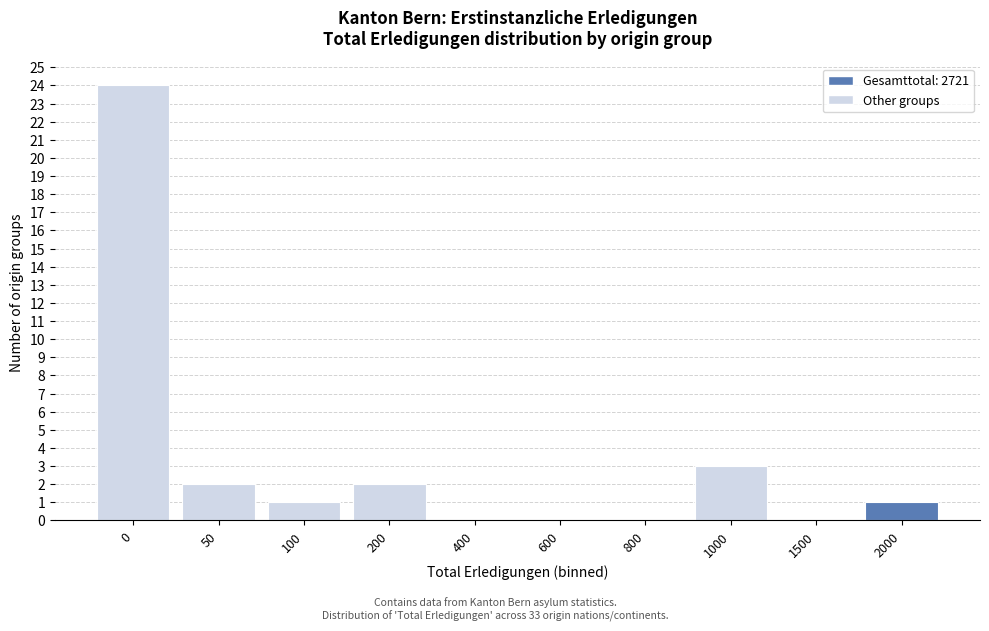

Reading right to left, what are all the values shown in this chart?

2000=1	1500=0	1000=3	800=0	600=0	400=0	200=2	100=1	50=2	0=24